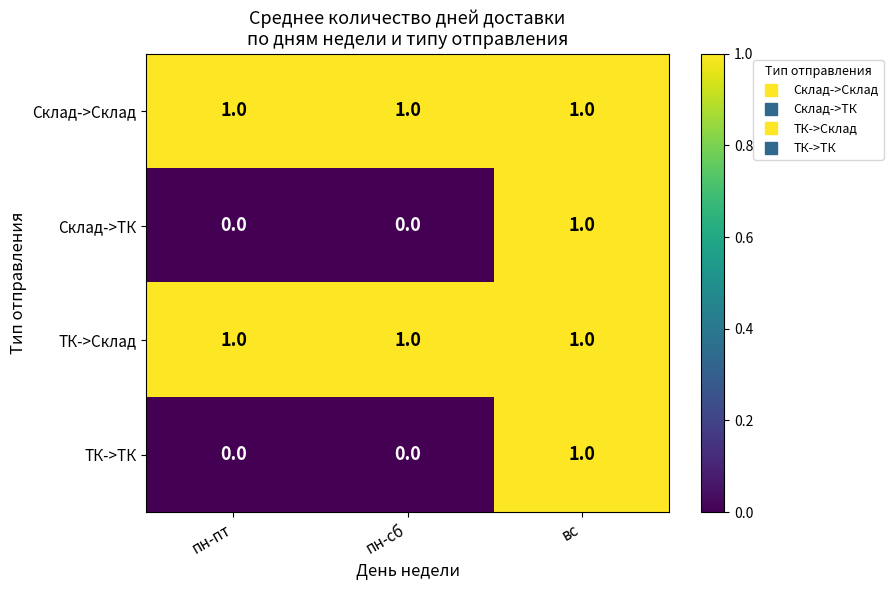

Reading right to left, what are all the values shown in this chart?

Склад->Склад: 1	1	1
Склад->ТК: 1	0	0
ТК->Склад: 1	1	1
ТК->ТК: 1	0	0